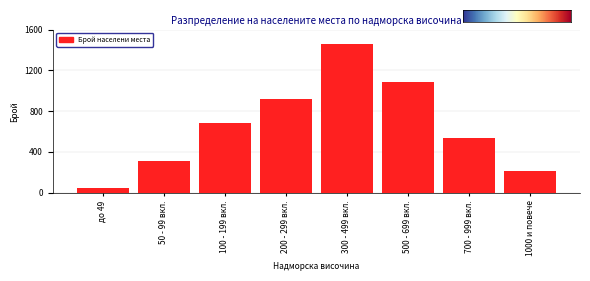

Reading right to left, what are all the values shown in this chart?

1000 и повече=213	700 - 999 вкл.=534	500 - 699 вкл.=1089	300 - 499 вкл.=1456	200 - 299 вкл.=923	100 - 199 вкл.=687	50 - 99 вкл.=312	до 49=45